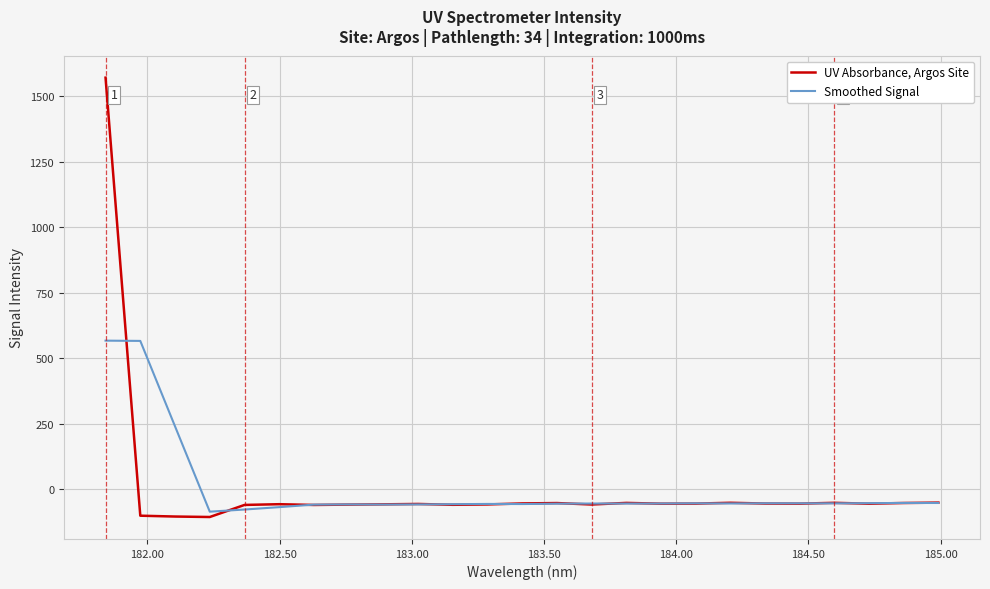

What is the lowest value of the Smoothed Signal series?

-85.2